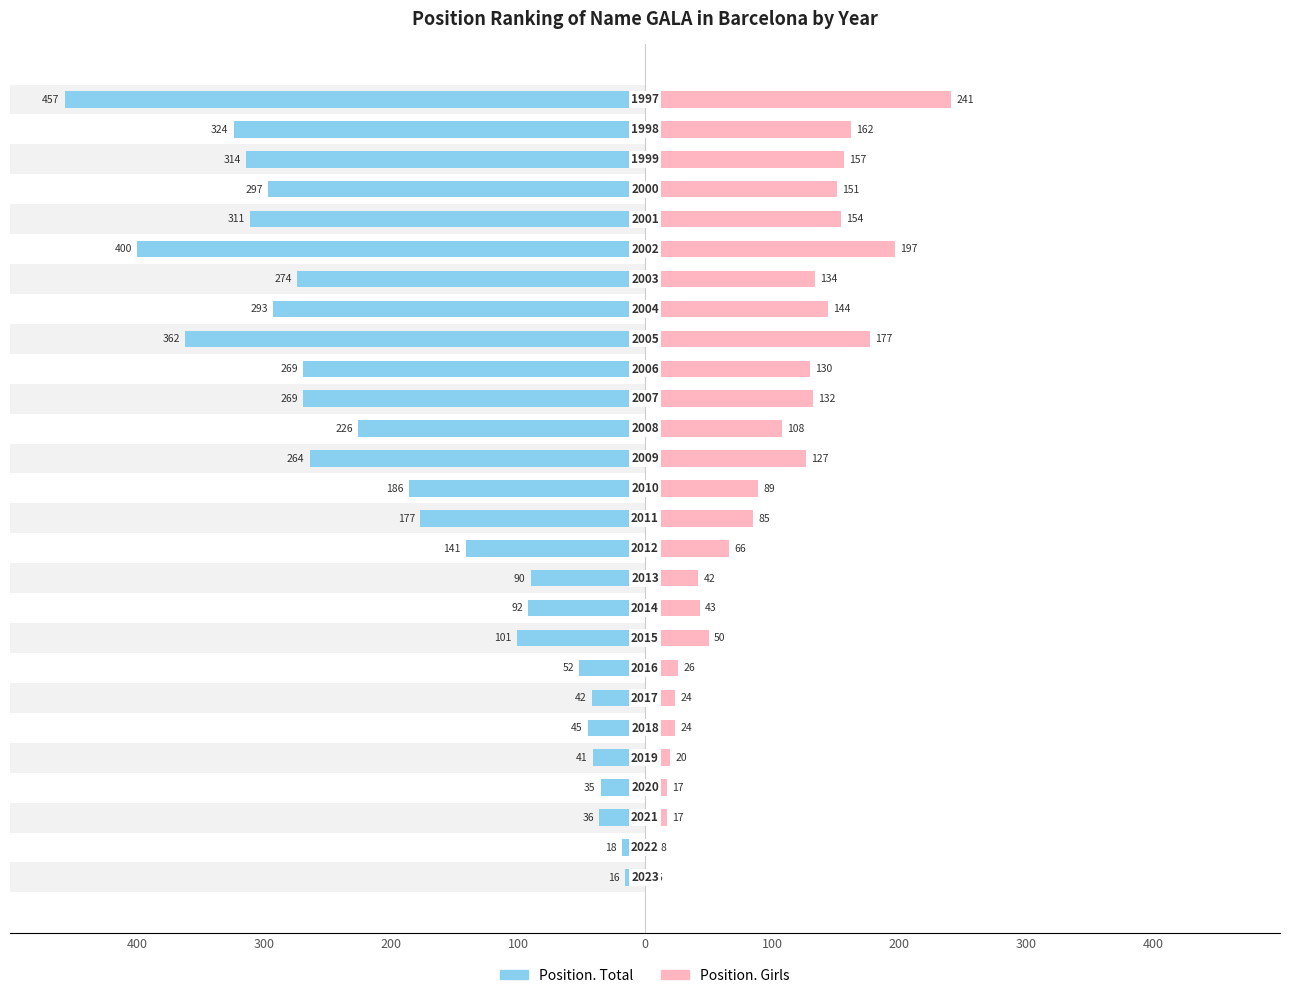

True or false: Position. Total has a value of -186 at 13.

True